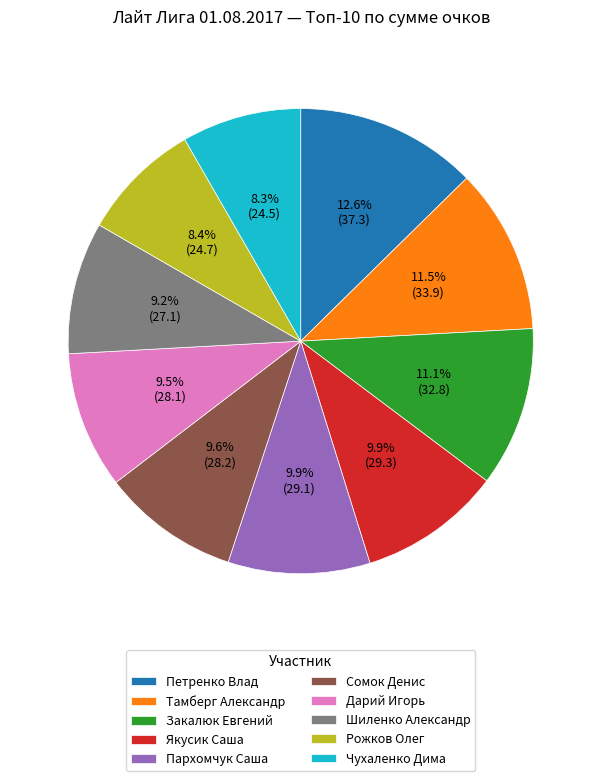

Is the sum of Тамберг Александр and Пархомчук Саша greater than half?

No